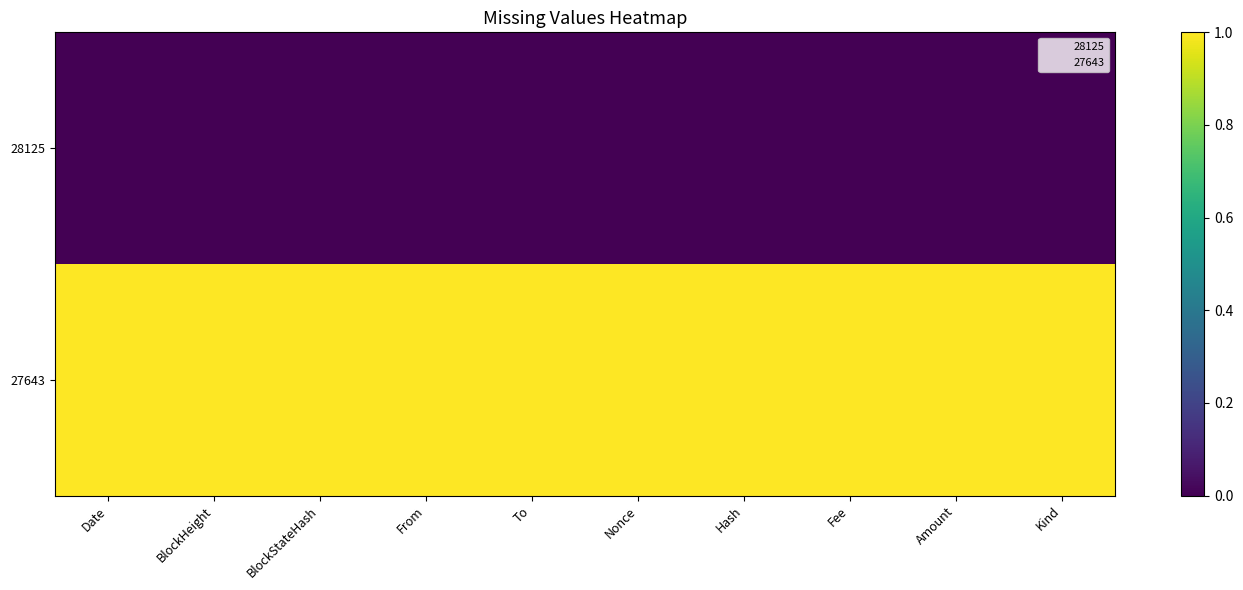

Rank the categories by 28125 value from highest to lowest.

Date, BlockHeight, BlockStateHash, From, To, Nonce, Hash, Fee, Amount, Kind